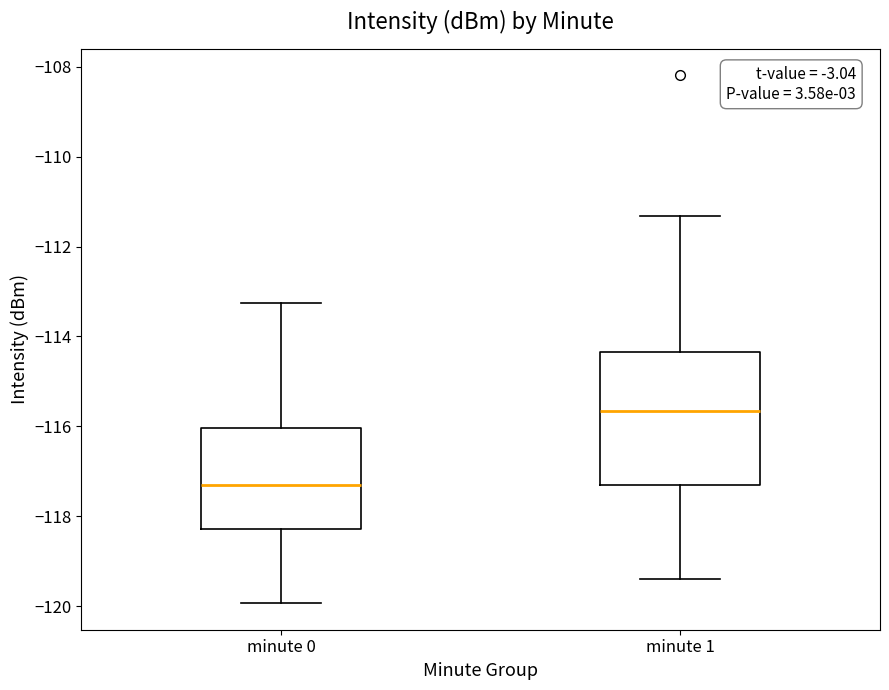

Comparing the boxes themselves (not the whiskers), which one is the tallest?

minute 1